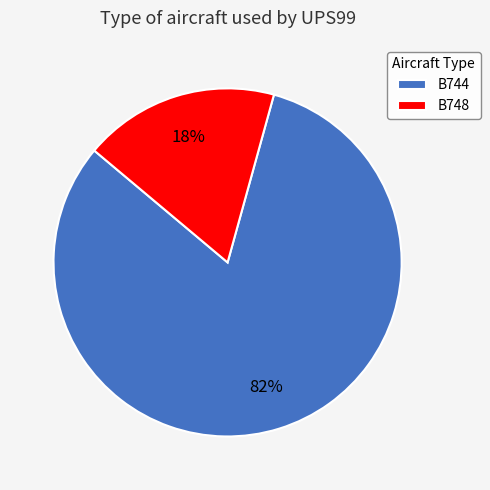

How many segments does this pie chart have?

2